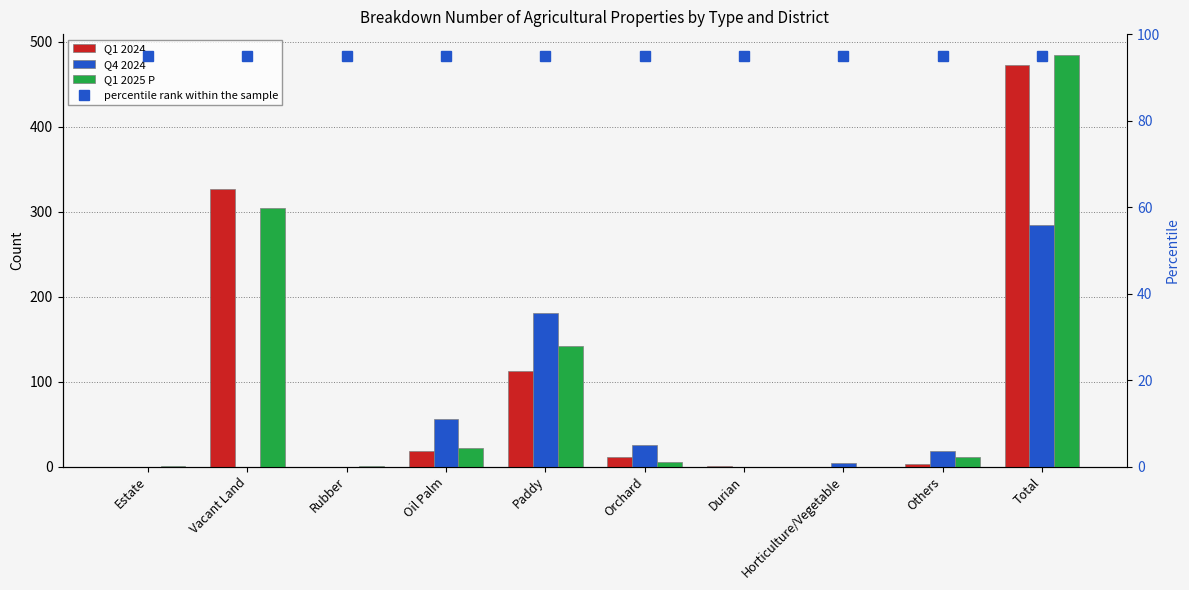

What is the label of the 10th bar from the right?

Estate